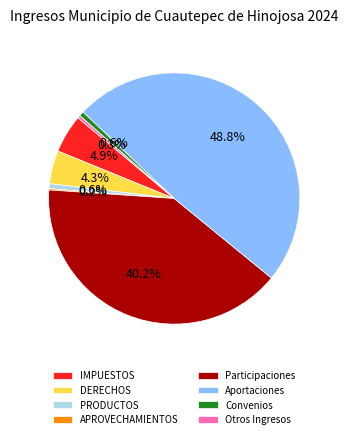

Is there a majority slice in this chart?

No